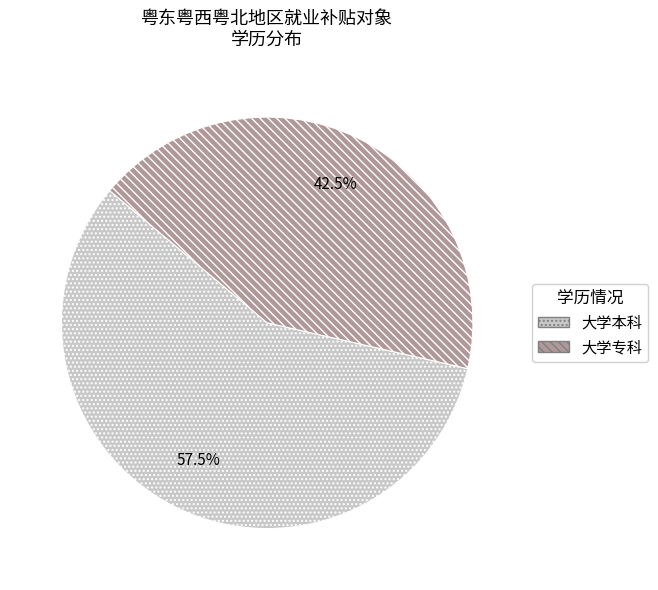

Which slice is the largest?

大学本科